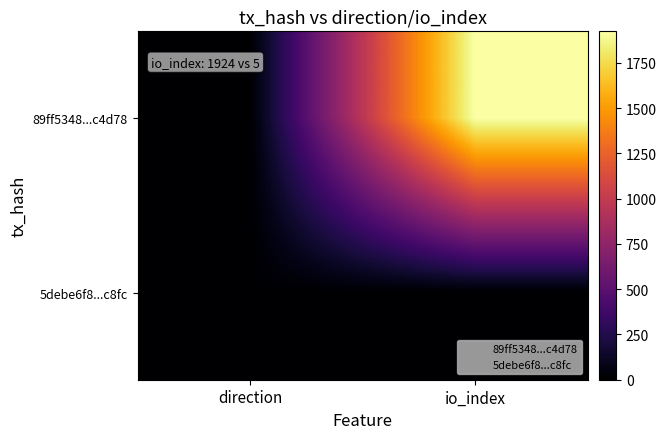

At which category is the sum across all series the highest?

io_index